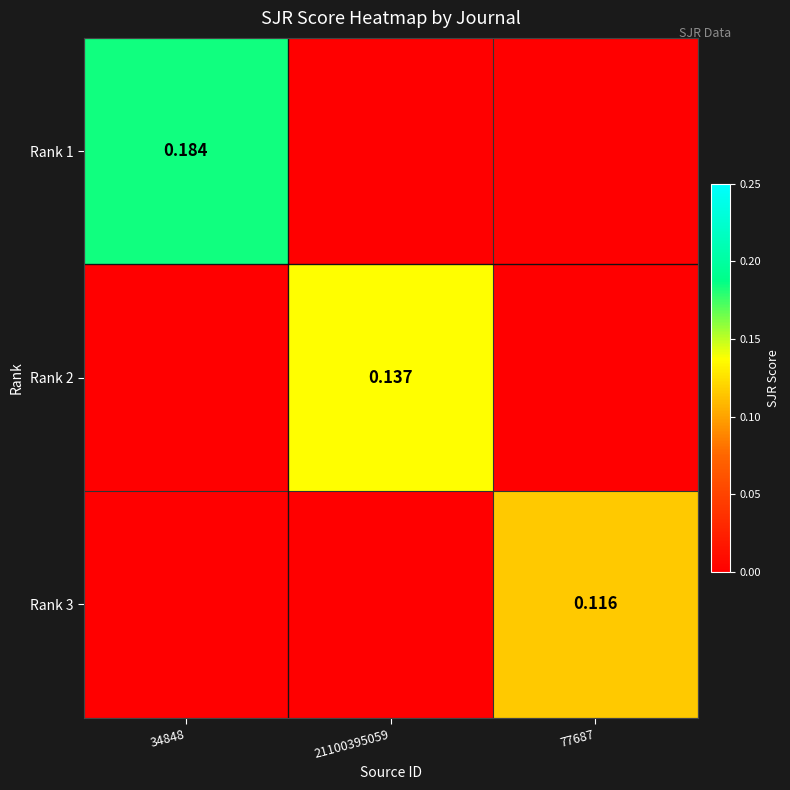

How many positive values does the Rank 2 series have?

1